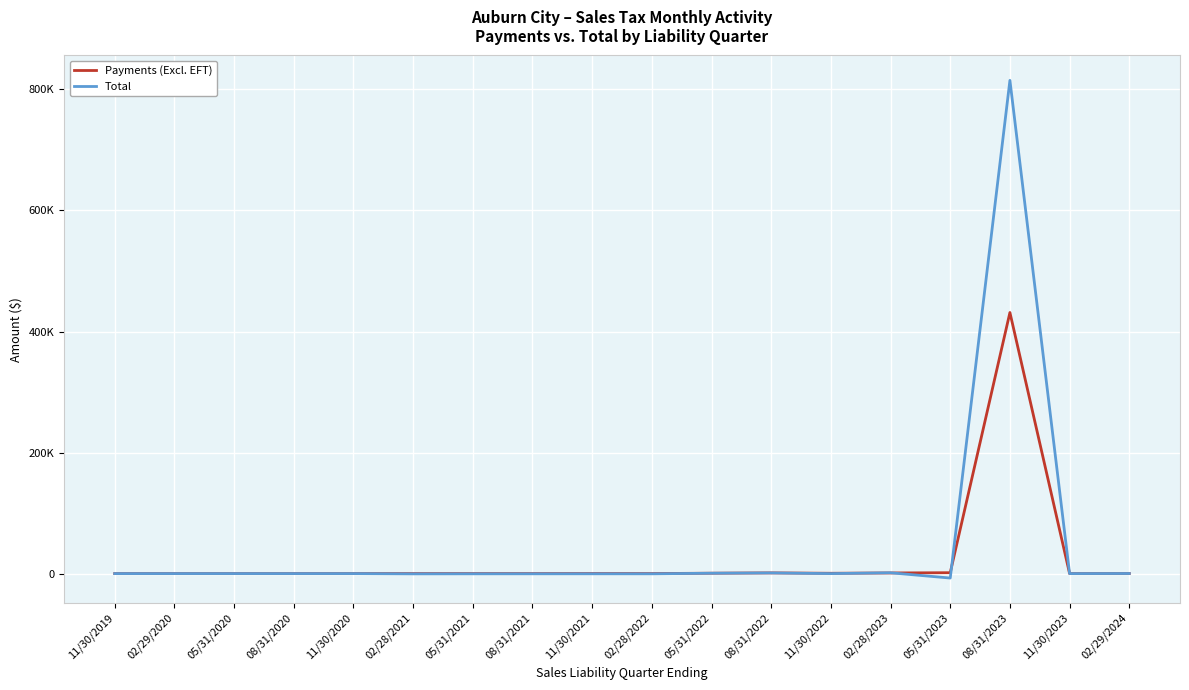

Between 05/31/2023 and 11/30/2023, which series saw the biggest shift?

Total